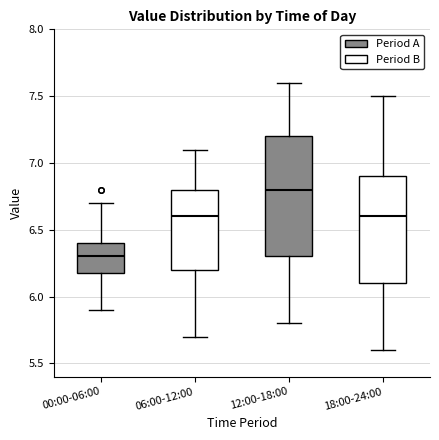

Where does the median line of the box for 18:00-24:00 sit on the y-axis? The values are not printed on the chart, so give them approximately, as read against the axis.

6.6